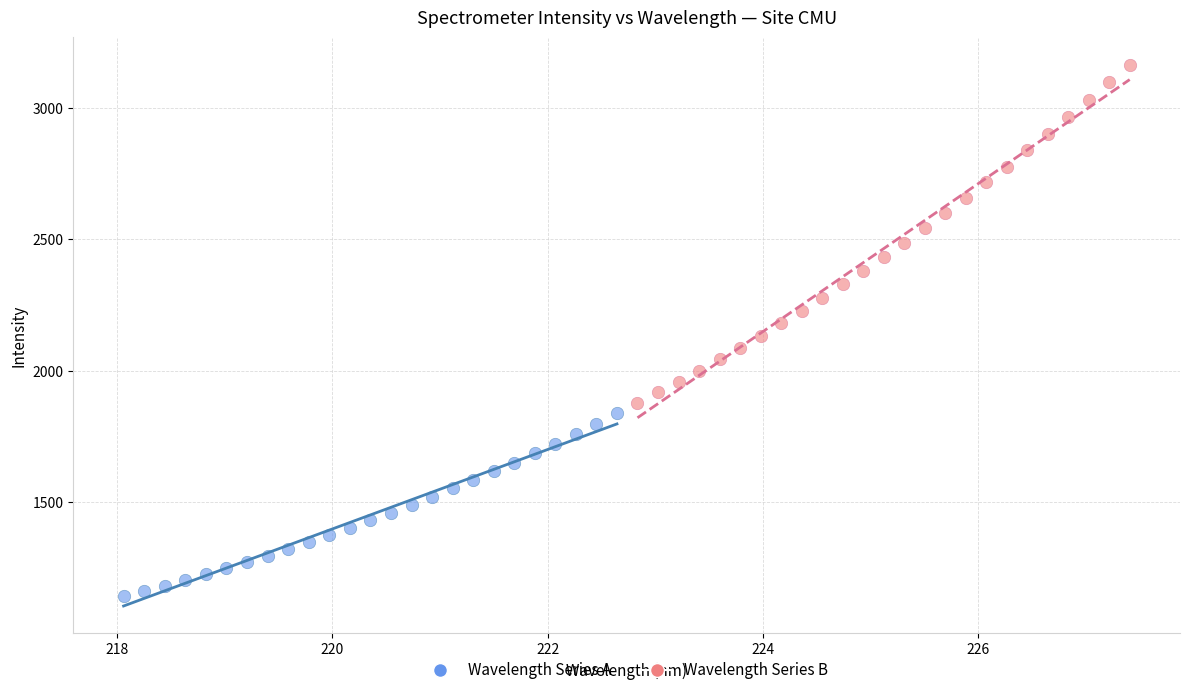

What are all the series names shown in the legend?

Wavelength Series A, Wavelength Series B